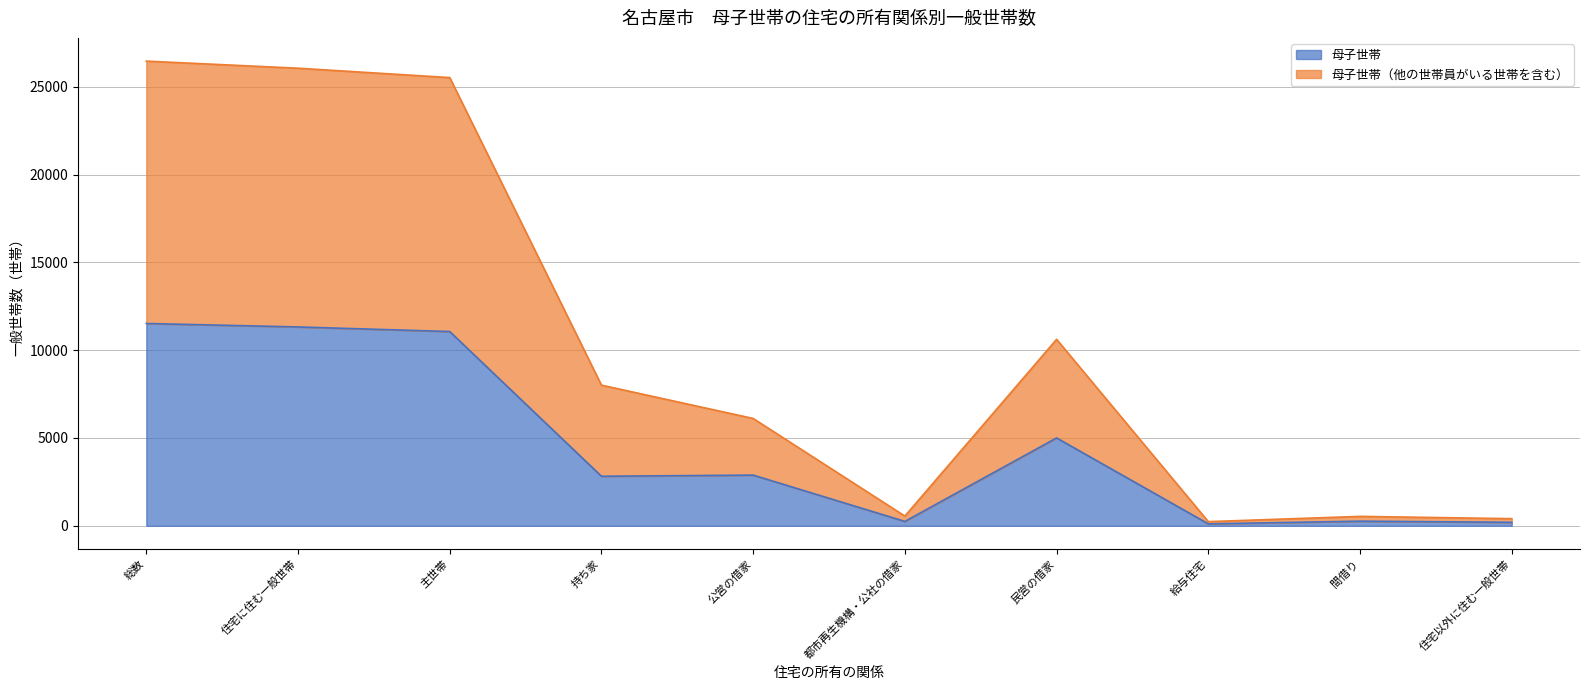

How many interior local valleys does the 母子世帯 series have?

3